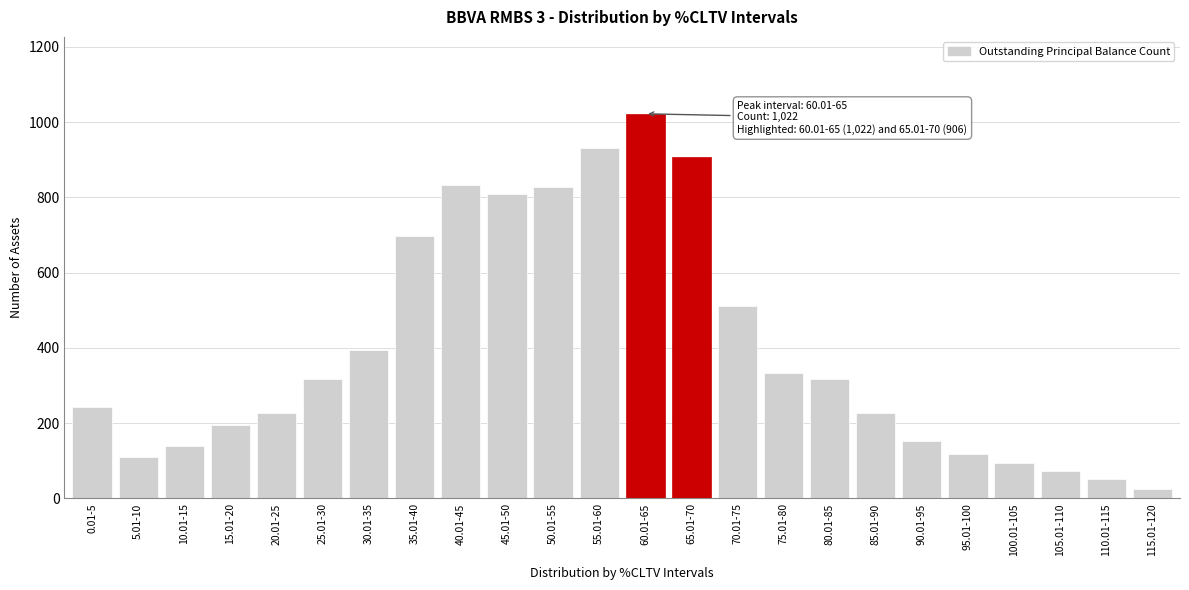

What is the change in value from 45.01-50 to 115.01-120?

-784